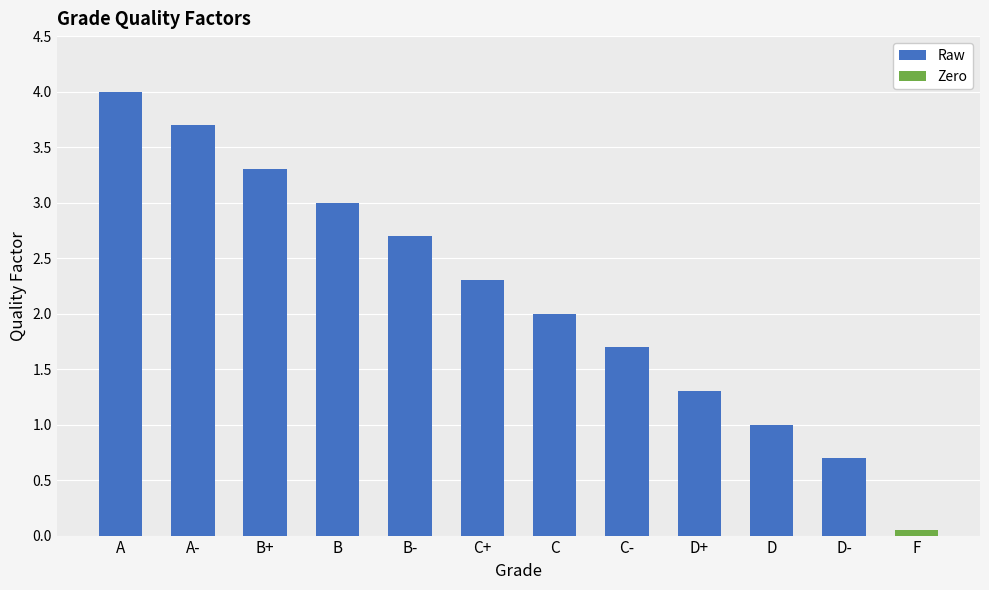

What is the difference between the second highest and second lowest values?

3.0